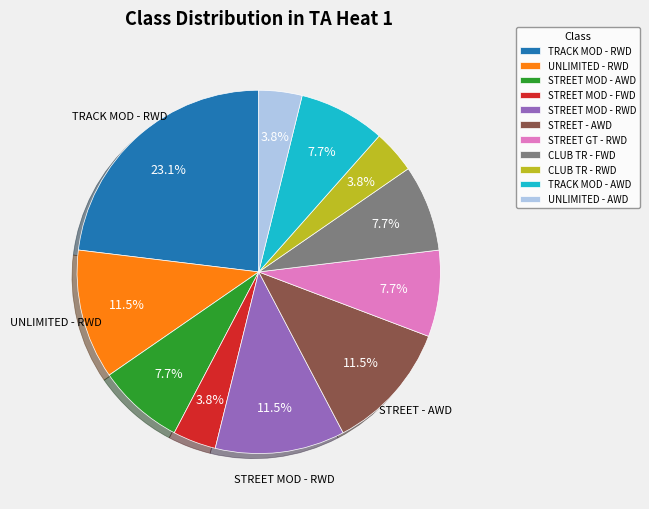

Count the number of slices in the pie.

11